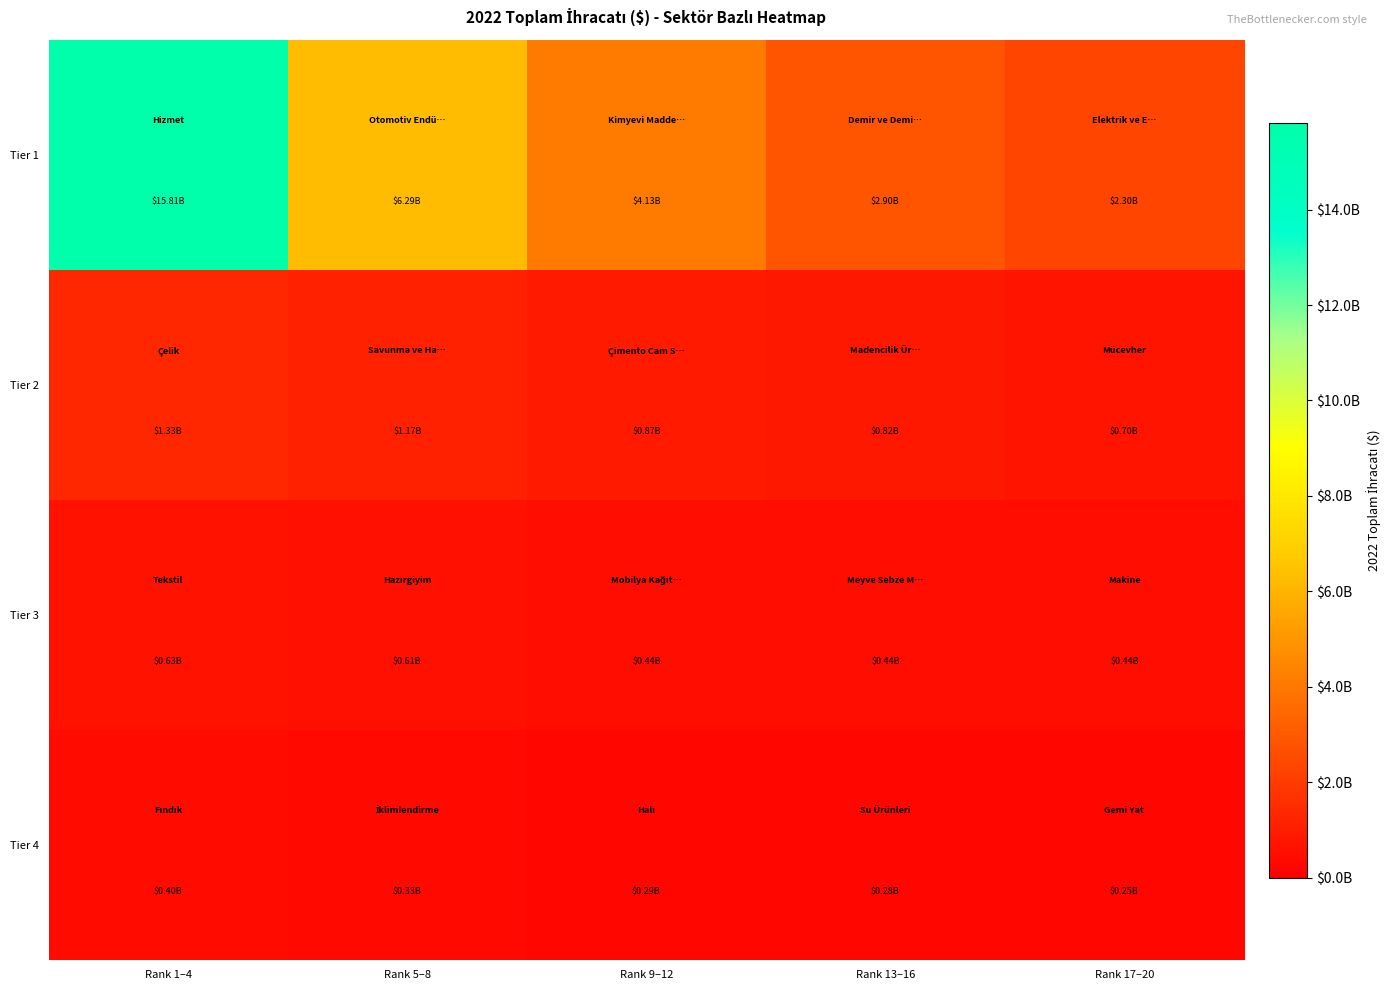

Reading left to right, transcribe all the data shown in this chart.

Tier 1: Rank 1–4=15813852618.5	Rank 5–8=6290945282.3	Rank 9–12=4126211503.7	Rank 13–16=2902855689.7	Rank 17–20=2297632482.0
Tier 2: Rank 1–4=1325565435.0	Rank 5–8=1171879195.8	Rank 9–12=865508651.7	Rank 13–16=824850208.6	Rank 17–20=703137093.5
Tier 3: Rank 1–4=629207229.9	Rank 5–8=606930130.1	Rank 9–12=443716139.4	Rank 13–16=443694357.6	Rank 17–20=438615246.4
Tier 4: Rank 1–4=395268828.5	Rank 5–8=329269578.8	Rank 9–12=293970162.7	Rank 13–16=281904789.0	Rank 17–20=250485384.1